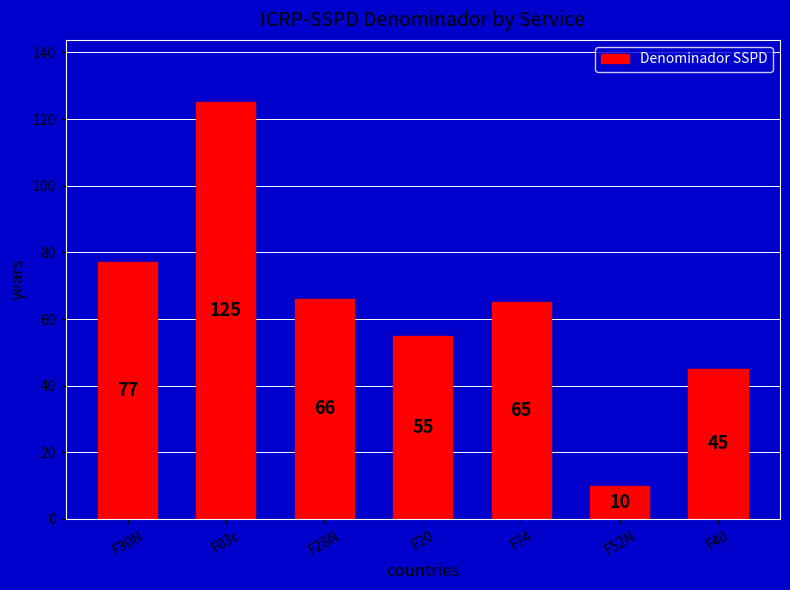

Is it true that the value at F30N is 77?

True